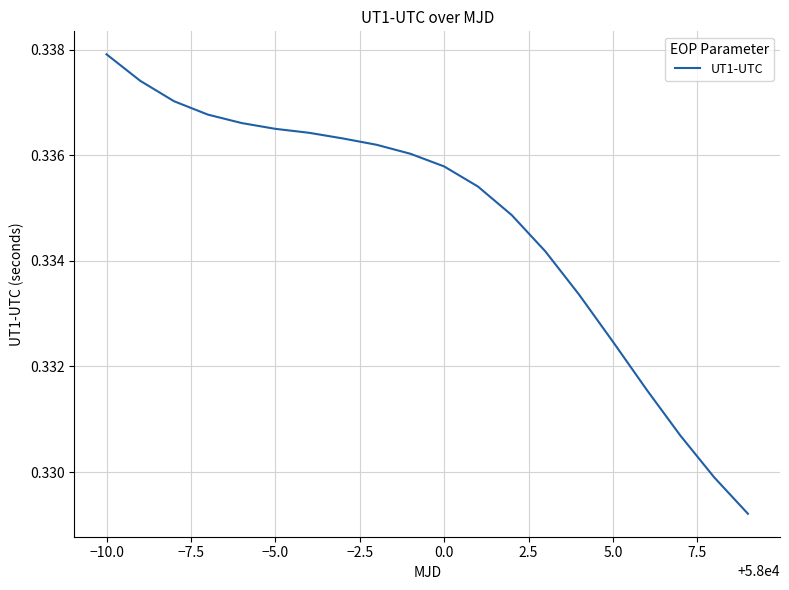

How many categories are shown in the chart?

20